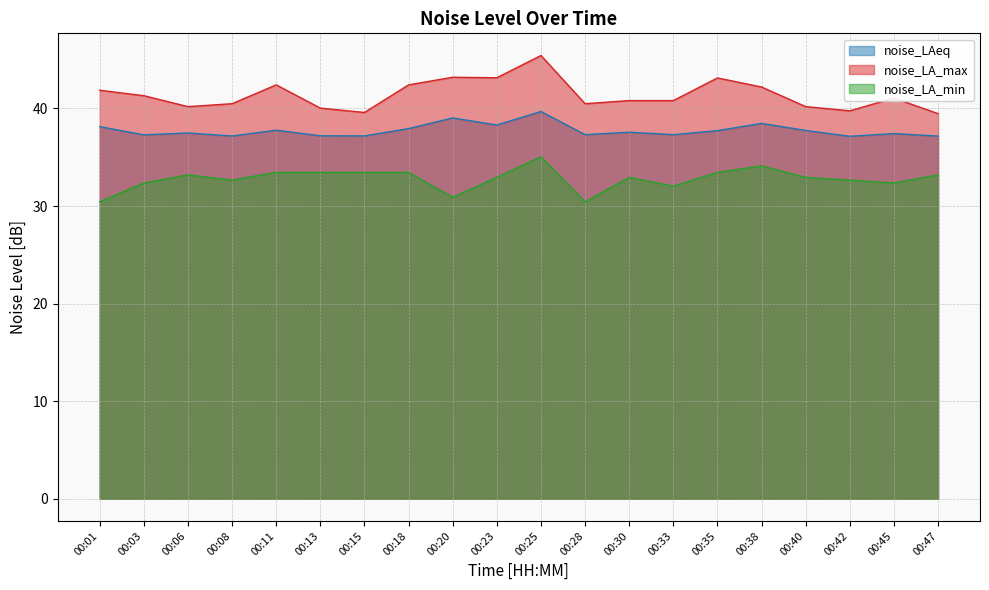

What is the difference between the second highest and minimum values in the noise_LAeq series?

1.9